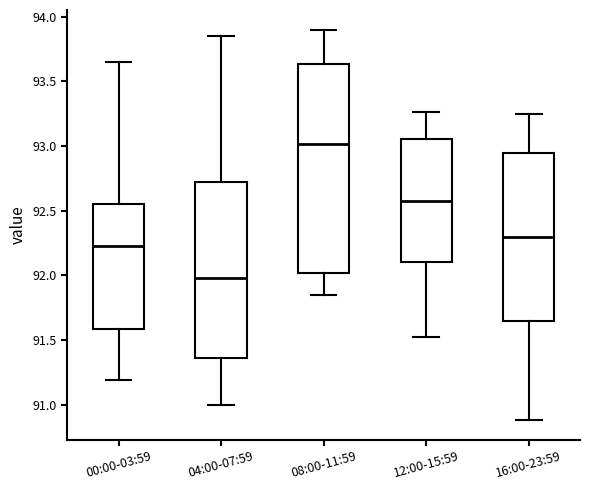

Reading left to right, read every box against the y-axis: the position of its median line, the range the box covers, and the ends of its whiskers. The values are not printed on the chart, so give them approximately, as read against the axis.

00:00-03:59: median 92.25, box 91.60 to 92.55, whiskers 91.20 to 93.65
04:00-07:59: median 92.00, box 91.35 to 92.70, whiskers 91.00 to 93.85
08:00-11:59: median 93.00, box 92.00 to 93.65, whiskers 91.85 to 93.90
12:00-15:59: median 92.60, box 92.10 to 93.05, whiskers 91.50 to 93.25
16:00-23:59: median 92.30, box 91.65 to 92.95, whiskers 90.90 to 93.25